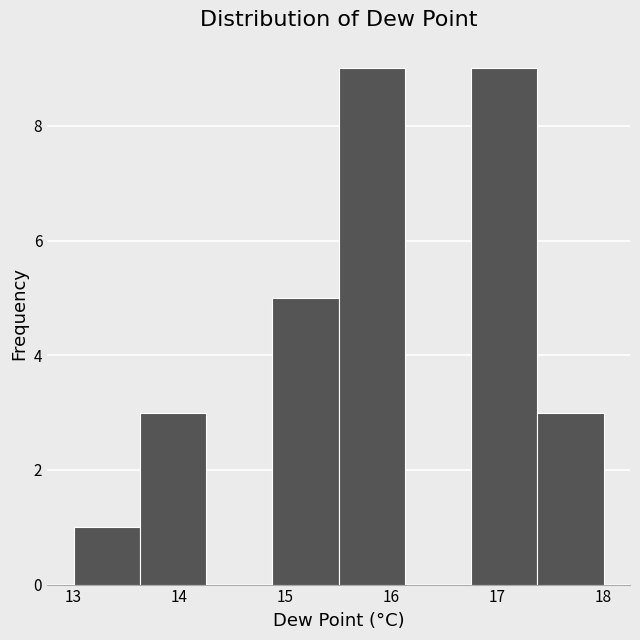

Reading left to right, list every bar in this chart as the range it spans on the x-axis followed by its height. Neither the bar edges nor the heights are printed on the chart, so give them approximately, as read against the axes.

13.0 to 13.6: 1
13.6 to 14.3: 3
14.3 to 14.9: 0
14.9 to 15.5: 5
15.5 to 16.1: 9
16.1 to 16.8: 0
16.8 to 17.4: 9
17.4 to 18.0: 3